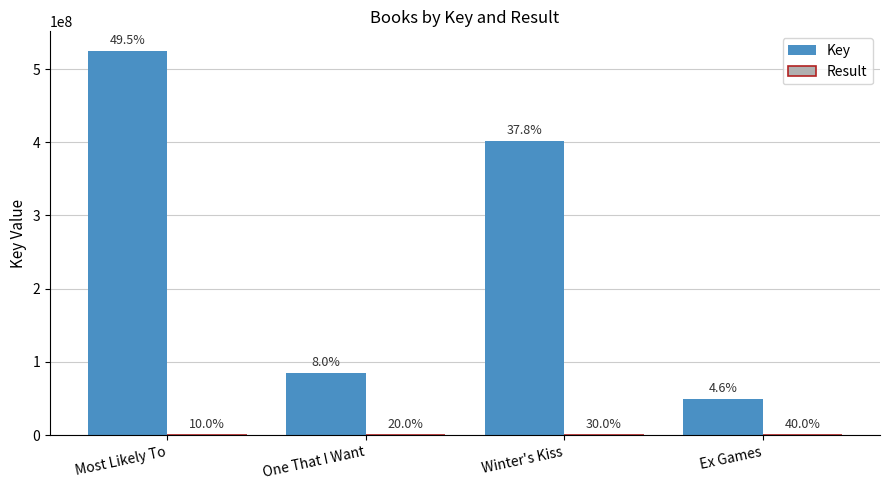

Where is Key nearest to the value 287071742?

Winter's Kiss